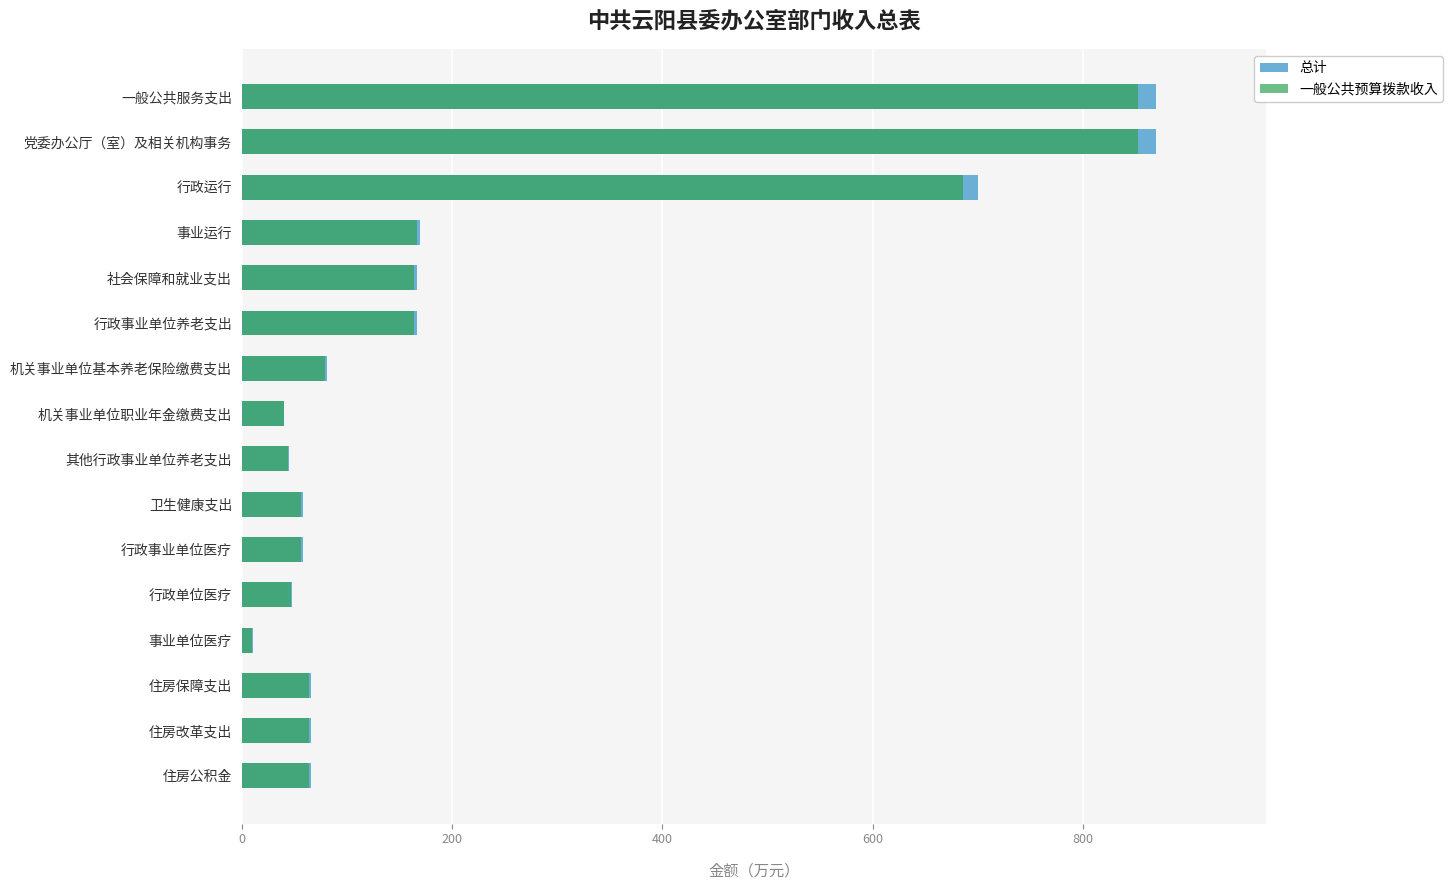

True or false: 总计 has a value of 78.9 at 事业运行.

False